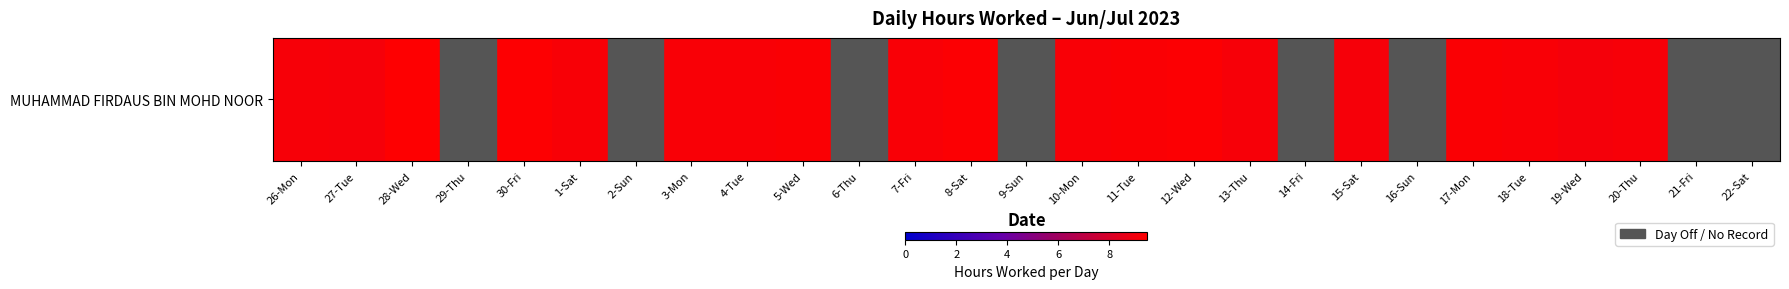

Which has a higher value, 17-Mon or 11-Tue?

11-Tue